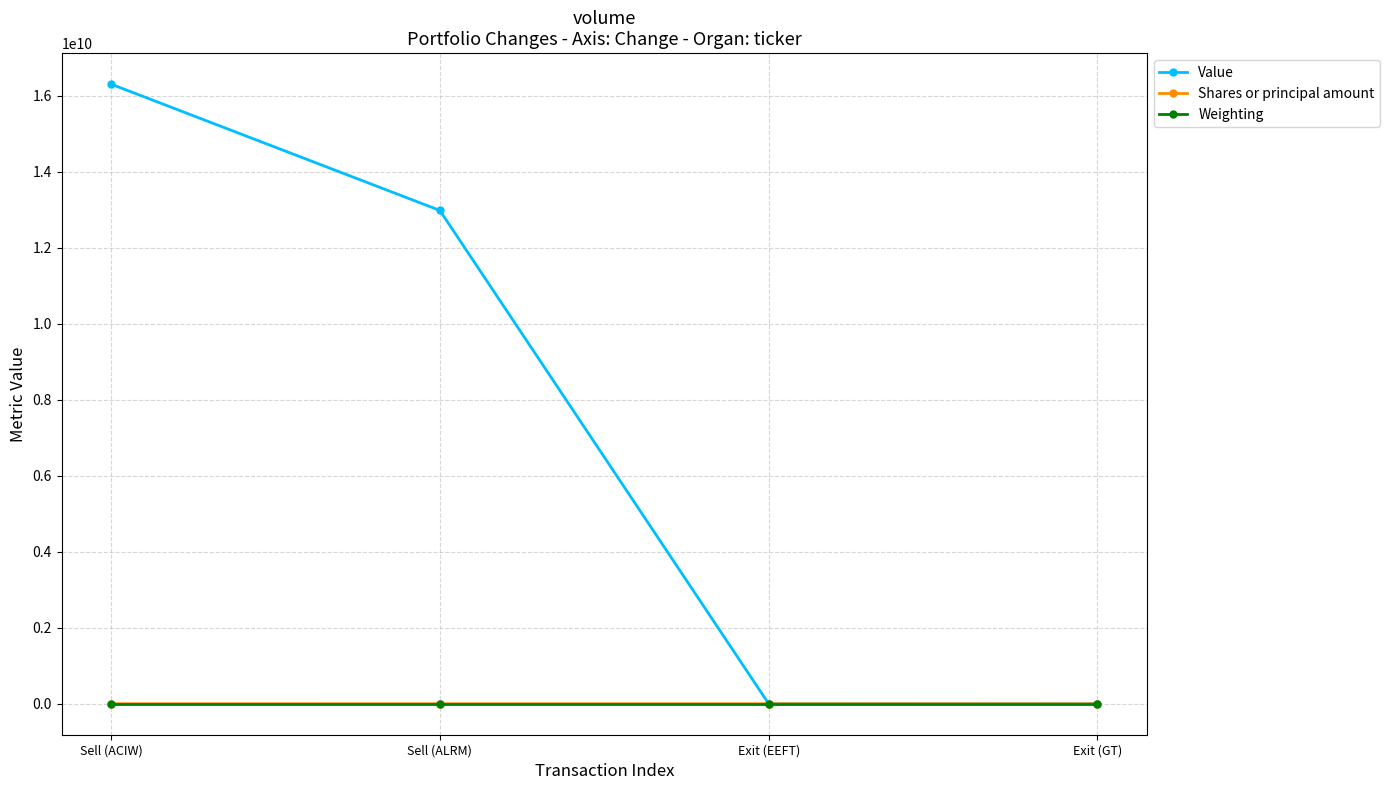

At which category is the sum across all series the highest?

Sell (ACIW)